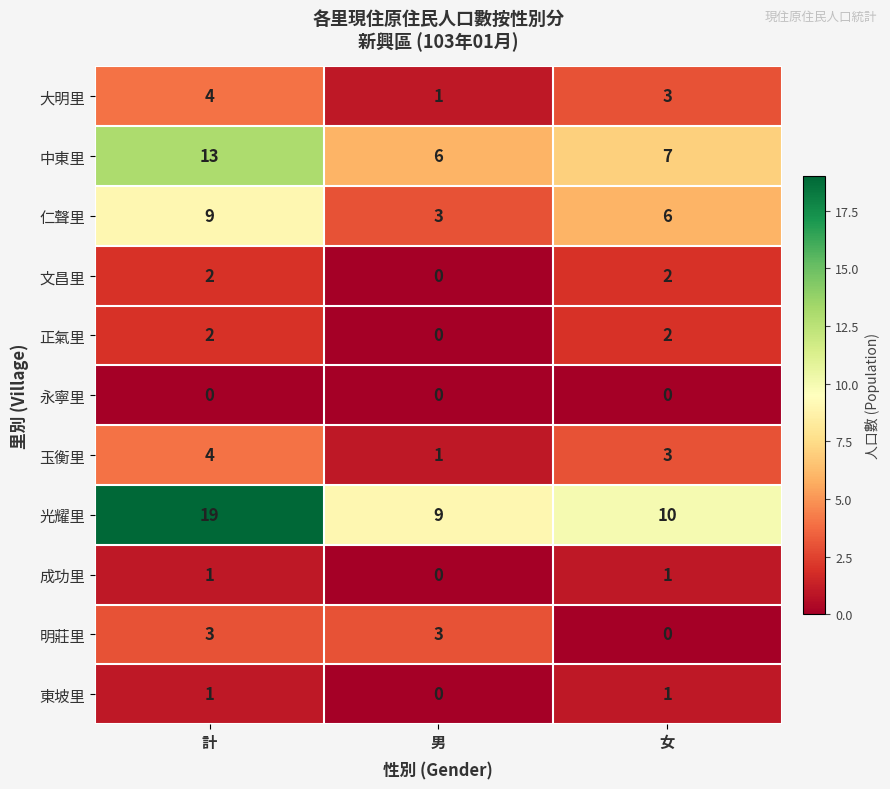

What is the spread (max minus min) of values at 計?

19